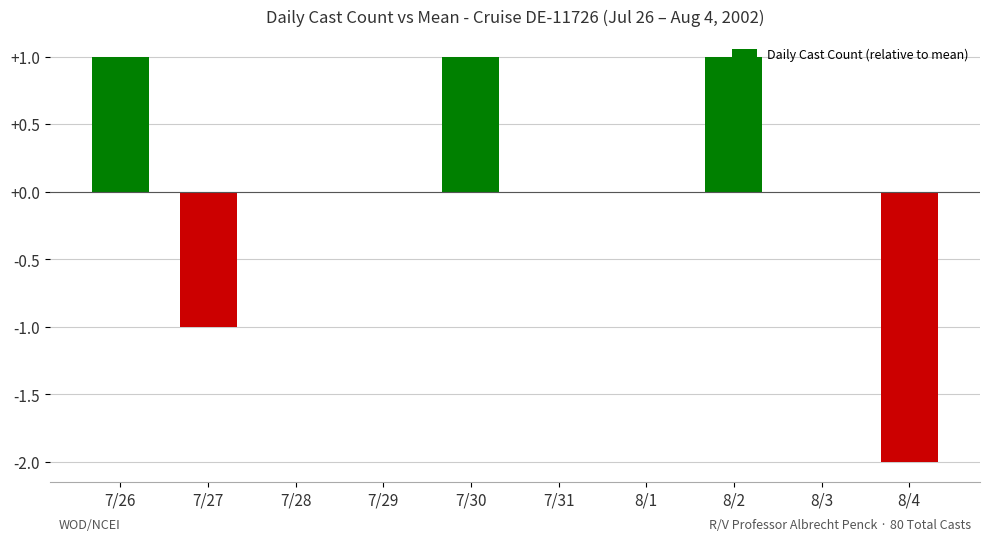

Reading left to right, extract all data points from this chart.

7/26=1	7/27=-1	7/28=0	7/29=0	7/30=1	7/31=0	8/1=0	8/2=1	8/3=0	8/4=-2